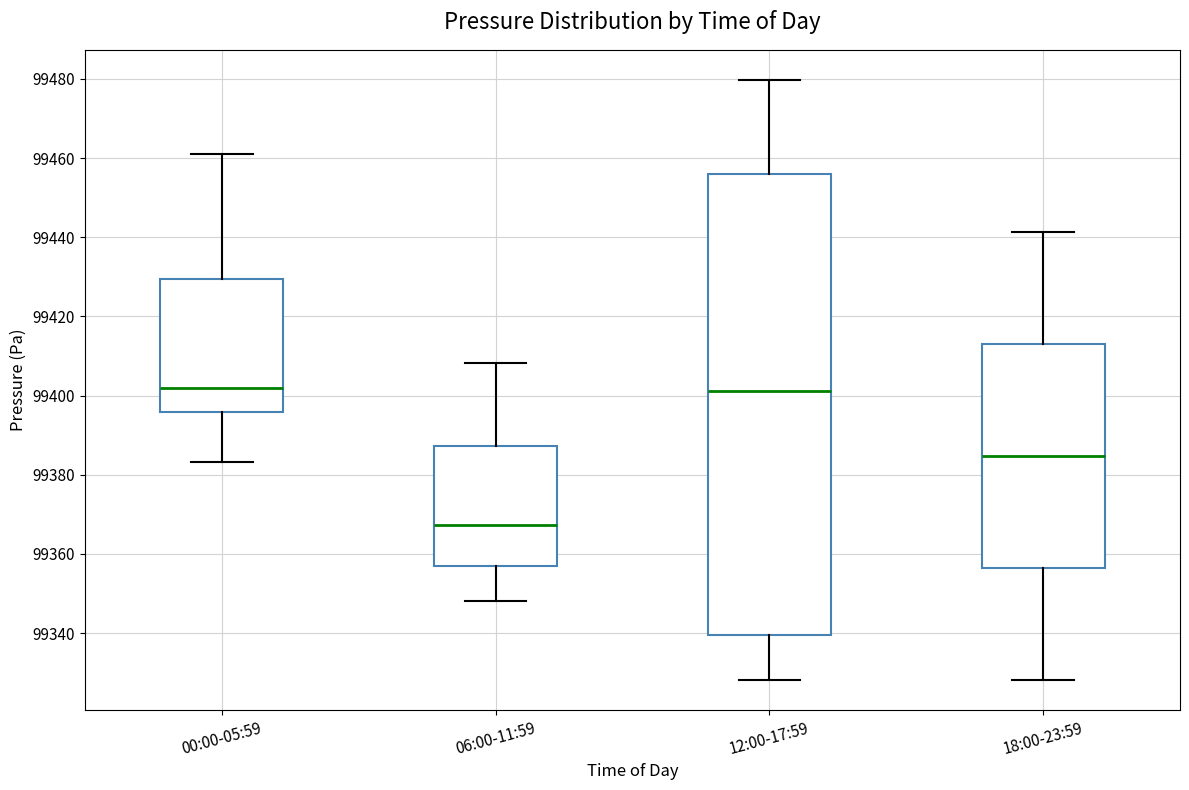

Comparing the boxes themselves (not the whiskers), which one is the tallest?

12:00-17:59